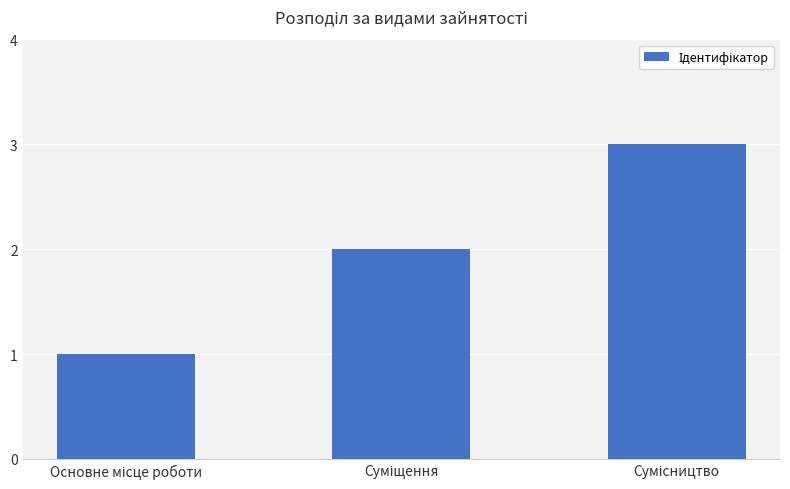

What is the greatest value displayed?

3